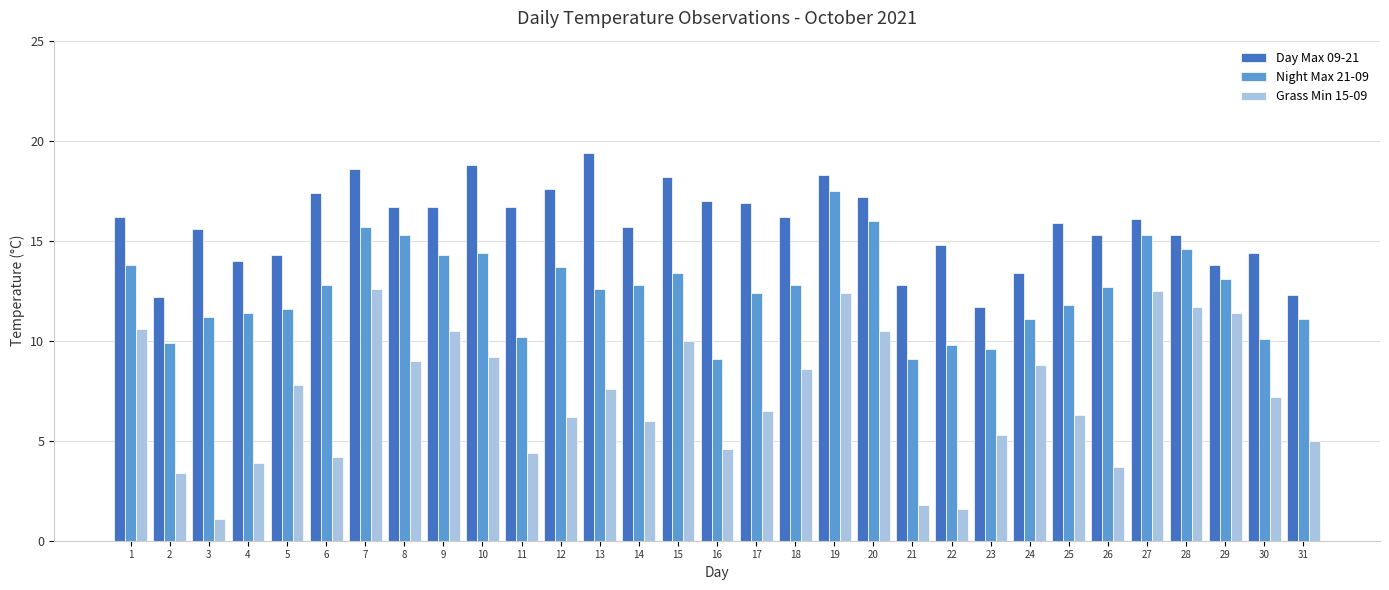

What is the sum of the Night Max 21-09 values at 15 and 4?

24.8